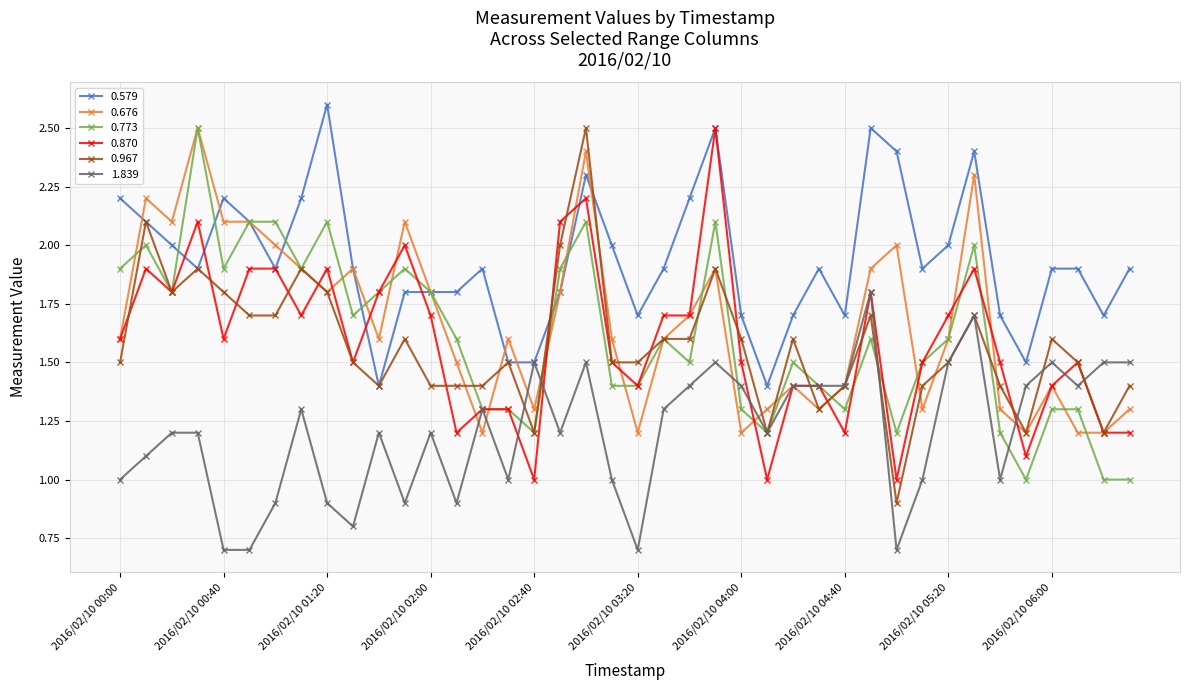

True or false: 0.967 has more than 0 interior local peaks.

True